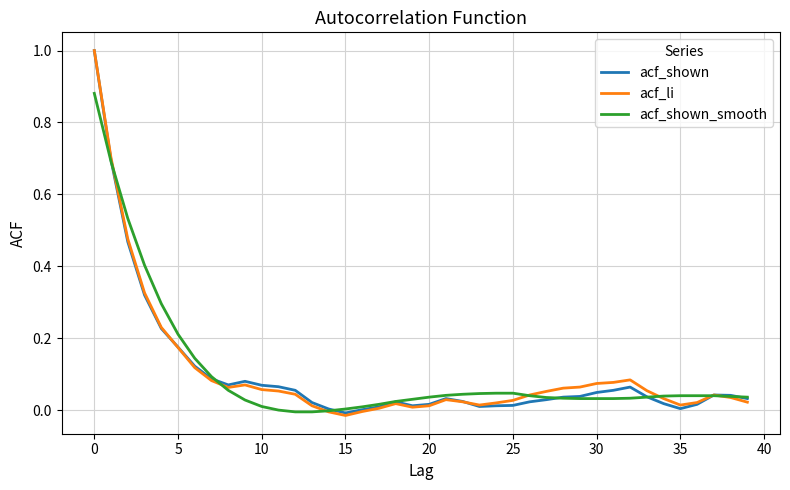

What is the highest value of the acf_shown series?

1.0